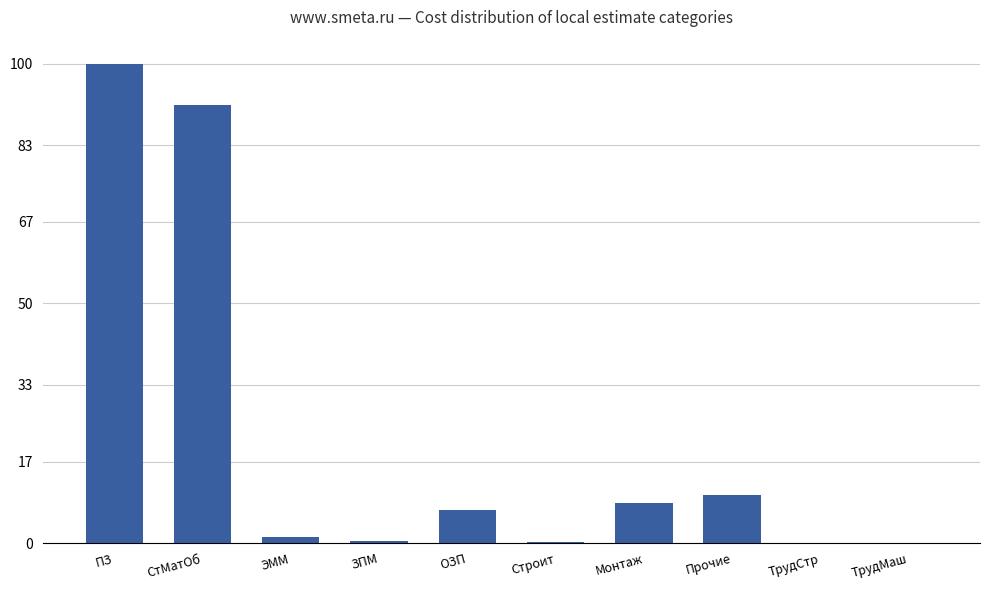

True or false: the data shows 8.4 at Монтаж.

True